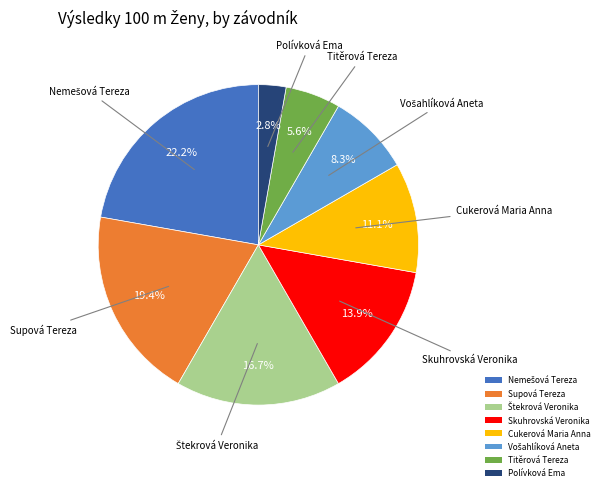

What percentage is the Cukerová Maria Anna slice, to the nearest percent?

11%